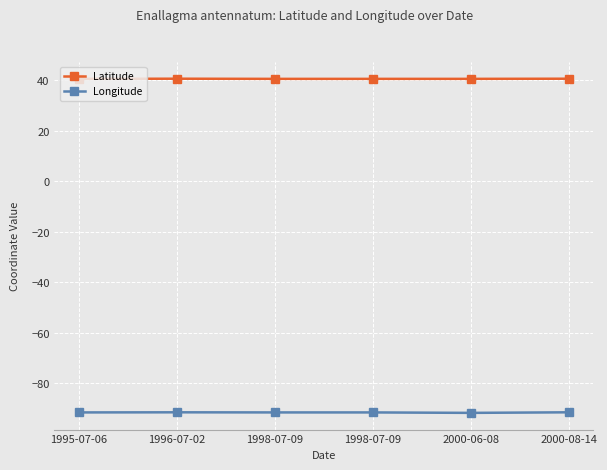

Does the chart display data point markers on the line(s)?

Yes